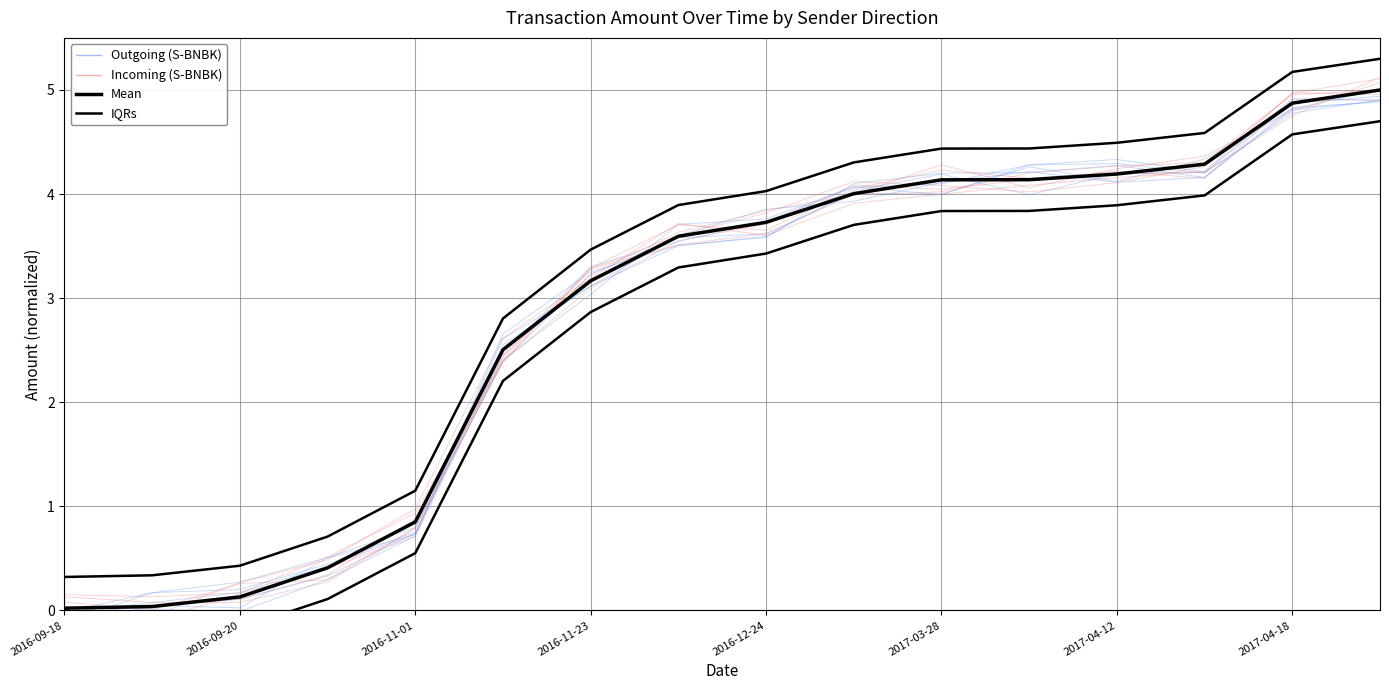

Reading right to left, what are all the values shown in this chart?

Outgoing (S-BNBK): 5.0	4.9	4.3	4.2	4.1	4.1	4.0	3.7	3.6	3.2	2.5	0.9	0.4	0.1	0.0	0.0
Incoming (S-BNBK): 5.0	4.9	4.3	4.2	4.1	4.1	4.0	3.7	3.6	3.2	2.5	0.8	0.4	0.1	0.0	0.0
Mean: 5.0	4.9	4.3	4.2	4.1	4.1	4.0	3.7	3.6	3.2	2.5	0.8	0.4	0.1	0.0	0.0
IQRs: 5.3	5.2	4.6	4.5	4.4	4.4	4.3	4.0	3.9	3.5	2.8	1.1	0.7	0.4	0.3	0.3